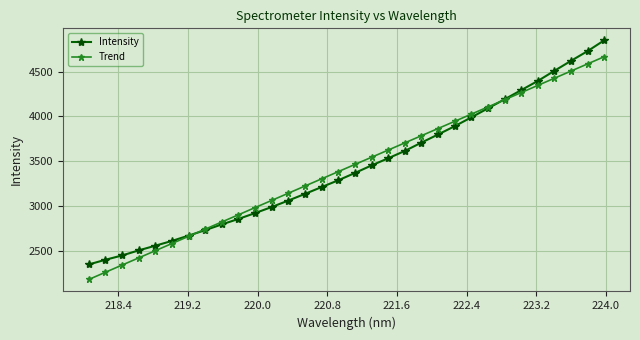

Which series has the widest spread of values?

Intensity